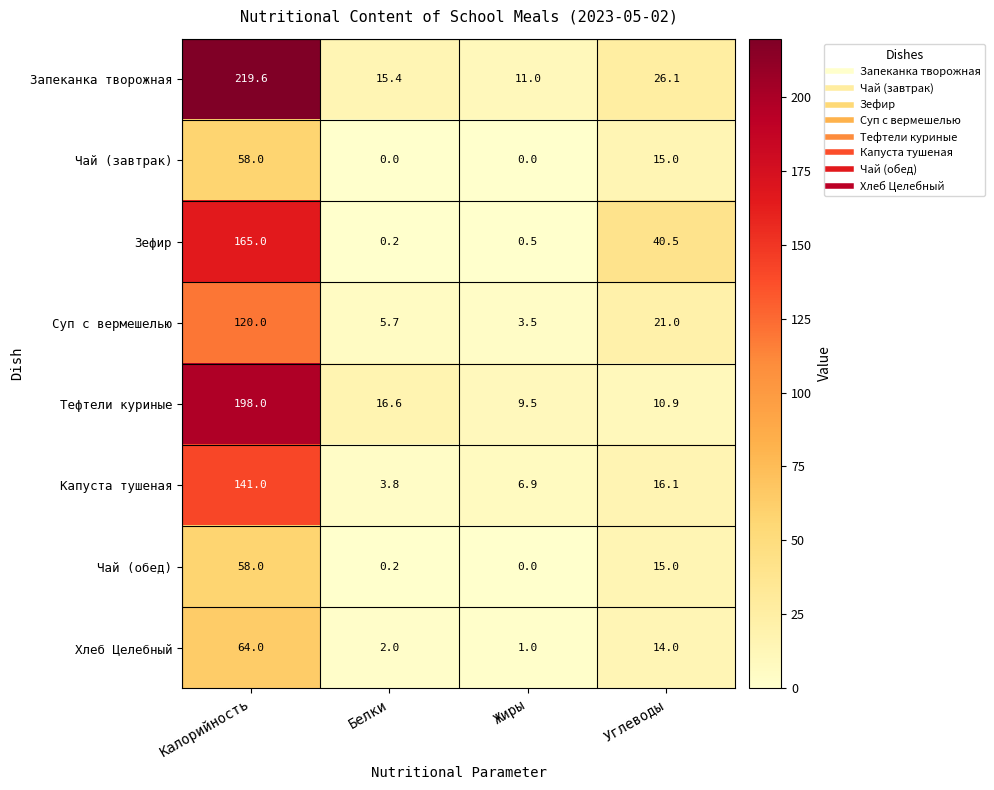

True or false: Хлеб Целебный has a value of 2.0 at Белки.

True